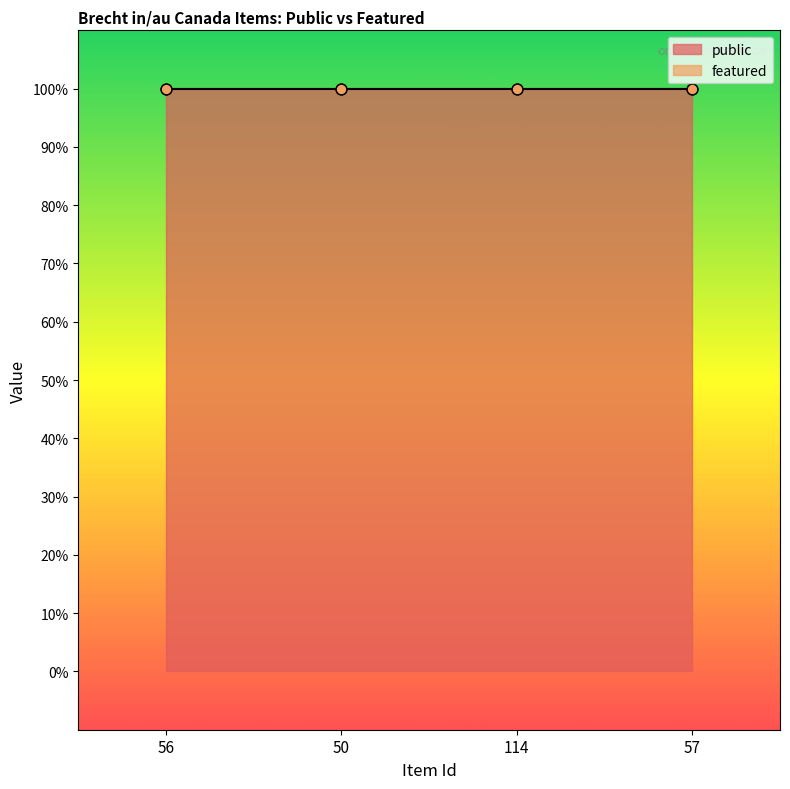

Which series has the widest spread of Y values?

public